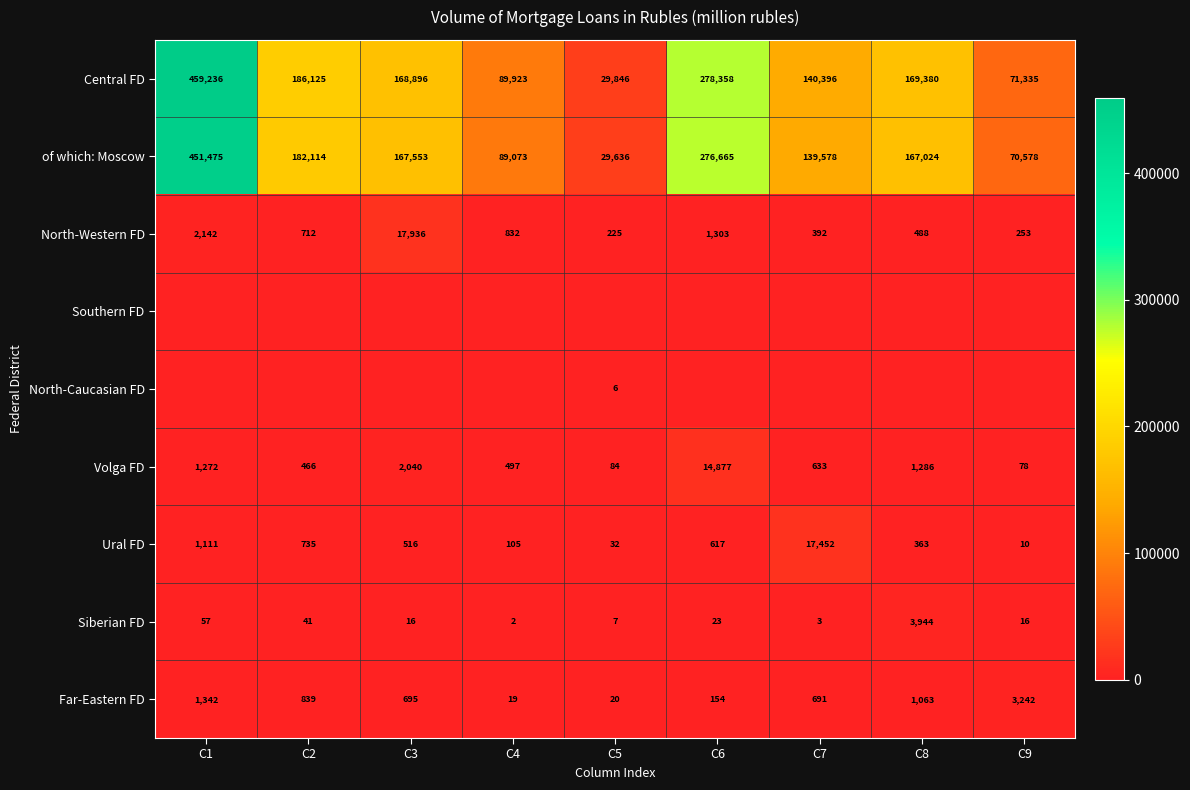

Which category has the highest value in the of which: Moscow series?

C1